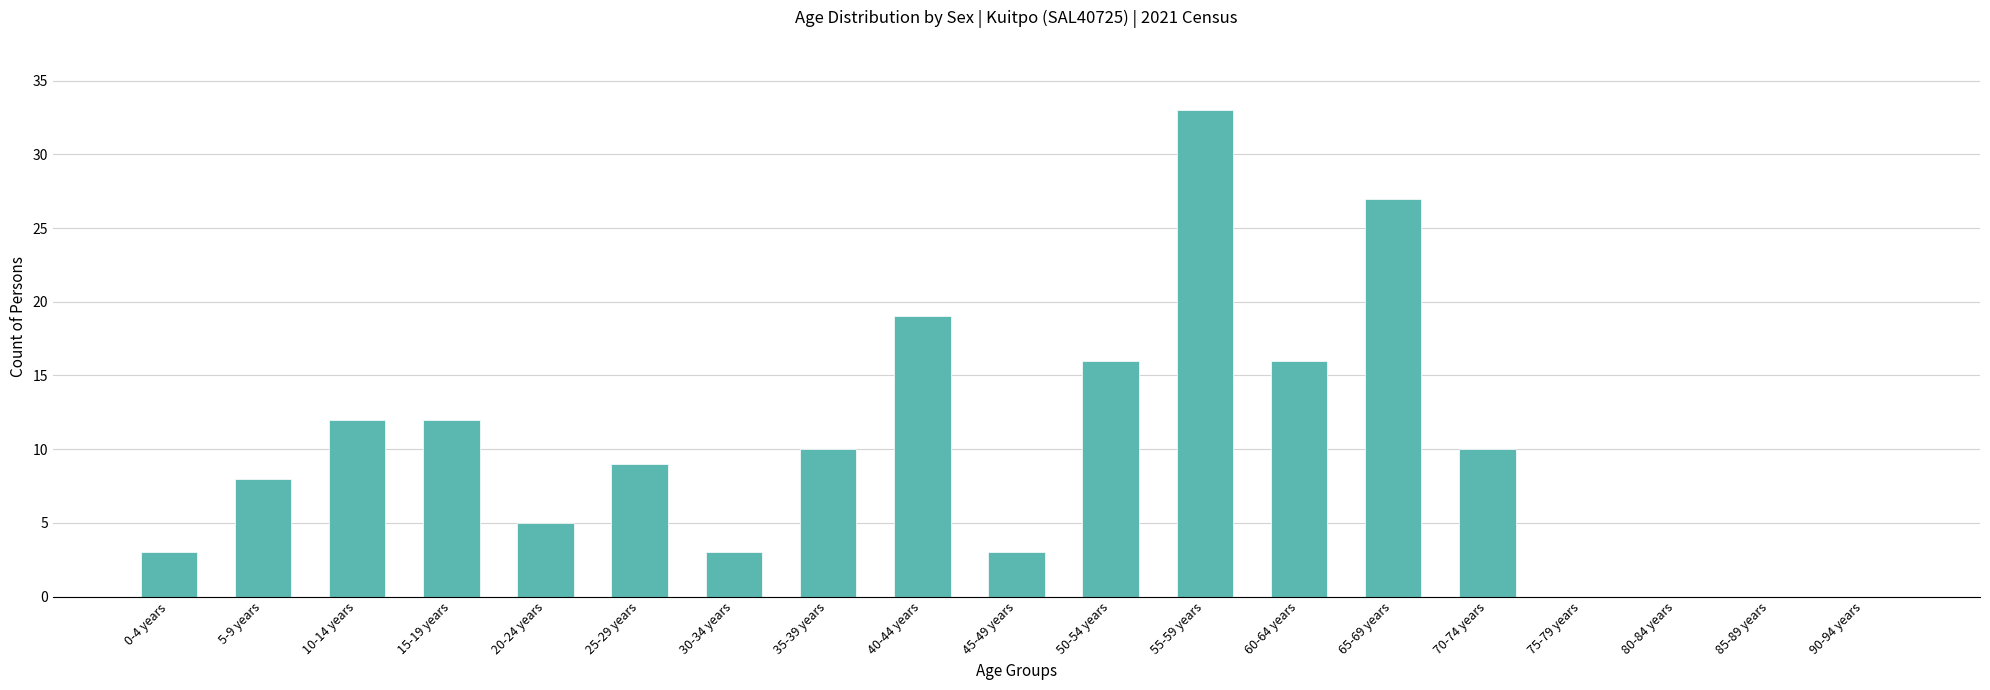

Between 80-84 years and 65-69 years, which is larger?

65-69 years